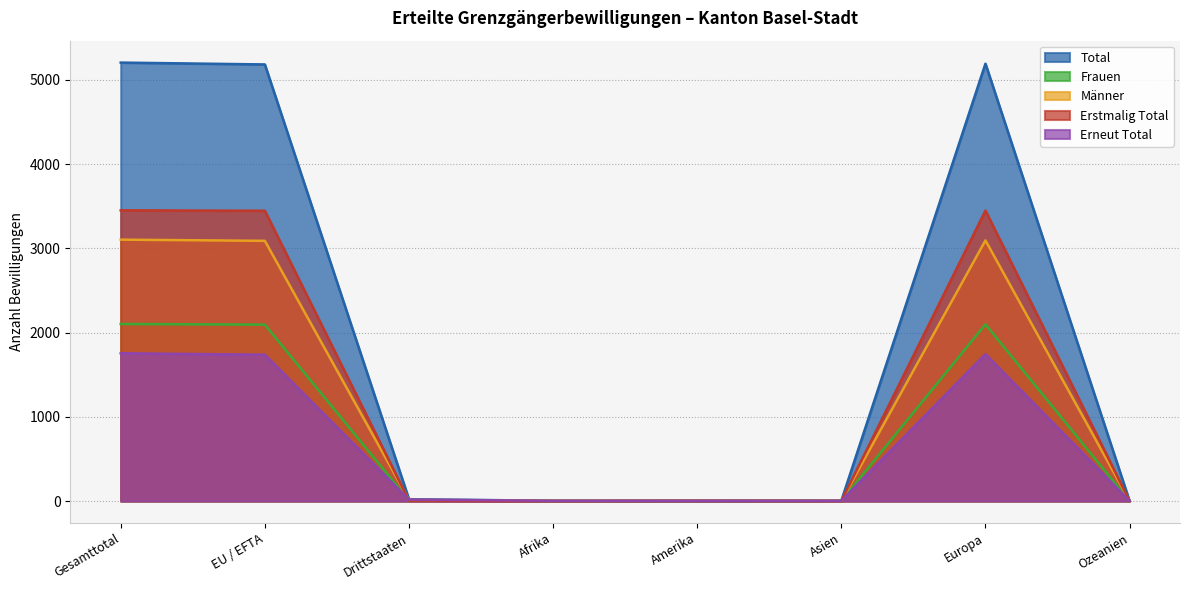

Which label corresponds to the largest value in the chart?

Gesamttotal